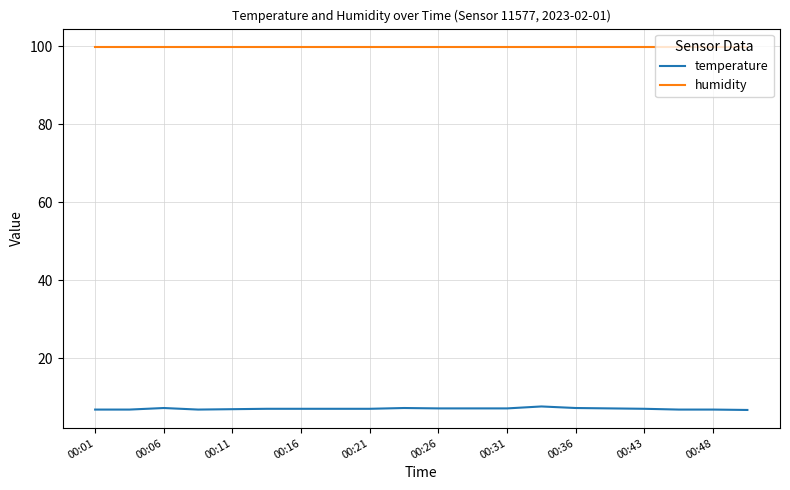

Which series has the largest total across all categories?

humidity